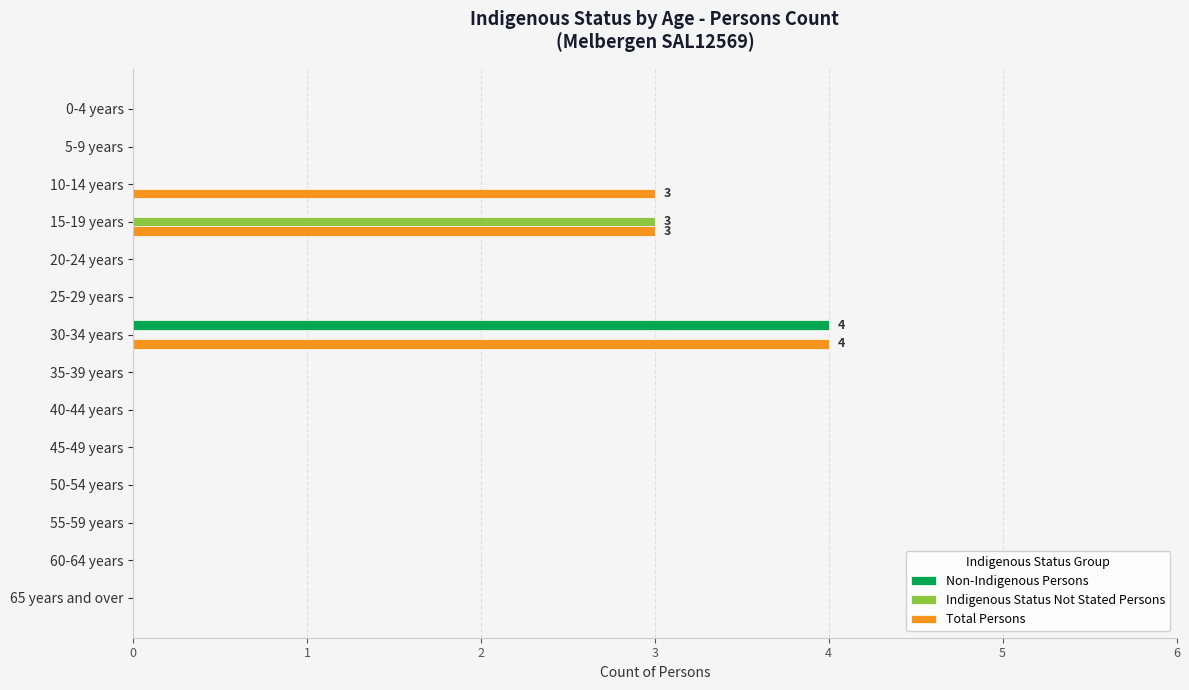

The Total Persons series shows -2 at 65 years and over. True or false?

False